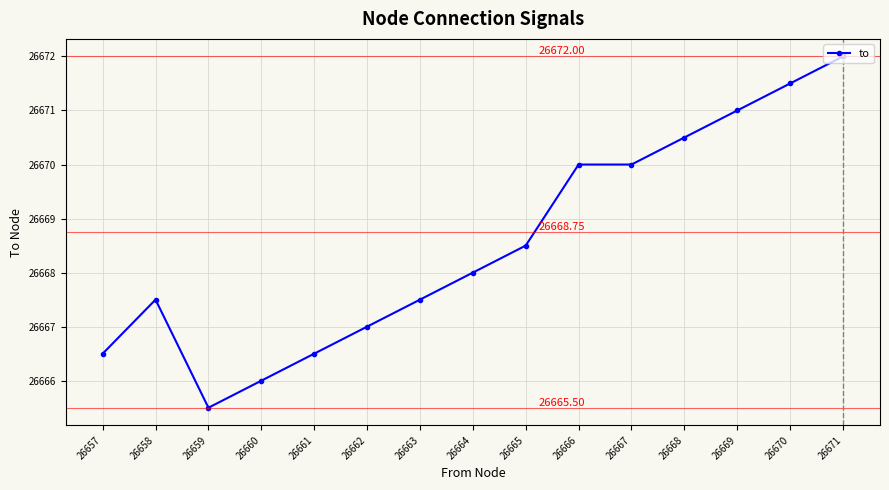

Reading left to right, extract all data points from this chart.

26657=26666.5	26658=26667.5	26659=26665.5	26660=26666.0	26661=26666.5	26662=26667.0	26663=26667.5	26664=26668.0	26665=26668.5	26666=26670.0	26667=26670.0	26668=26670.5	26669=26671.0	26670=26671.5	26671=26672.0